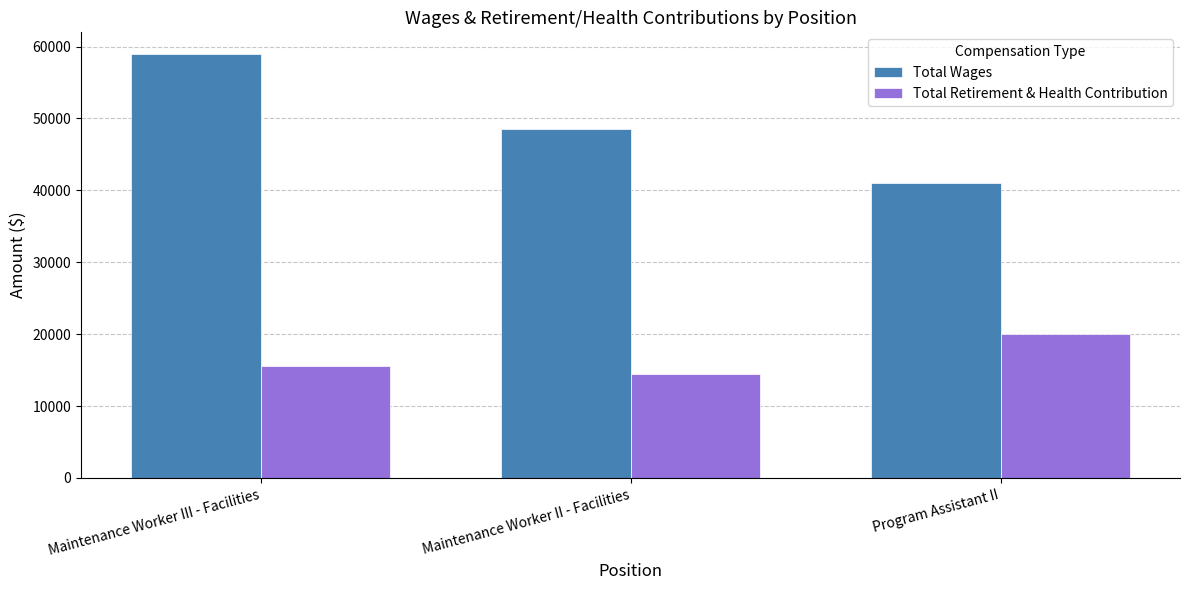

What is the value of the Total Wages bar at the 3rd from the left?

40969